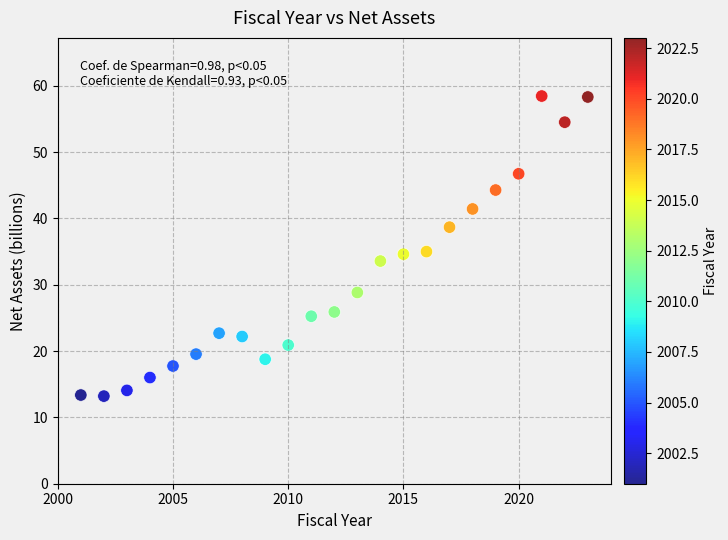

What is the range of X values (max minus min)?

22.0